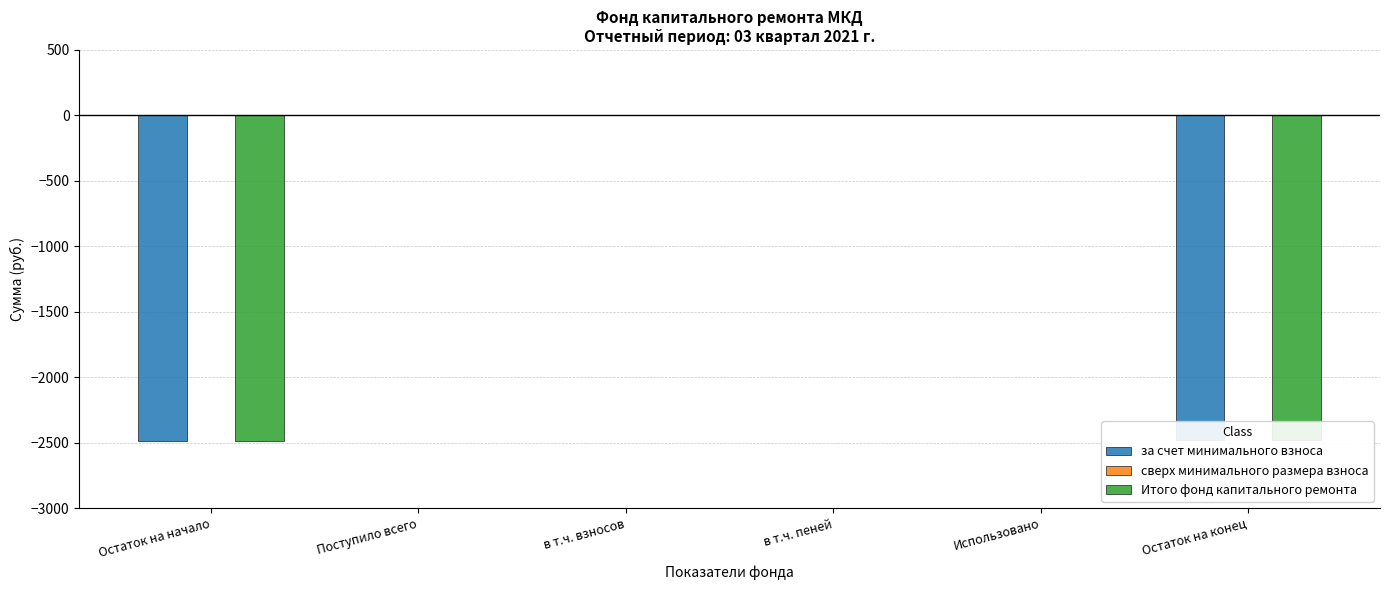

How many data points does each series have?

6